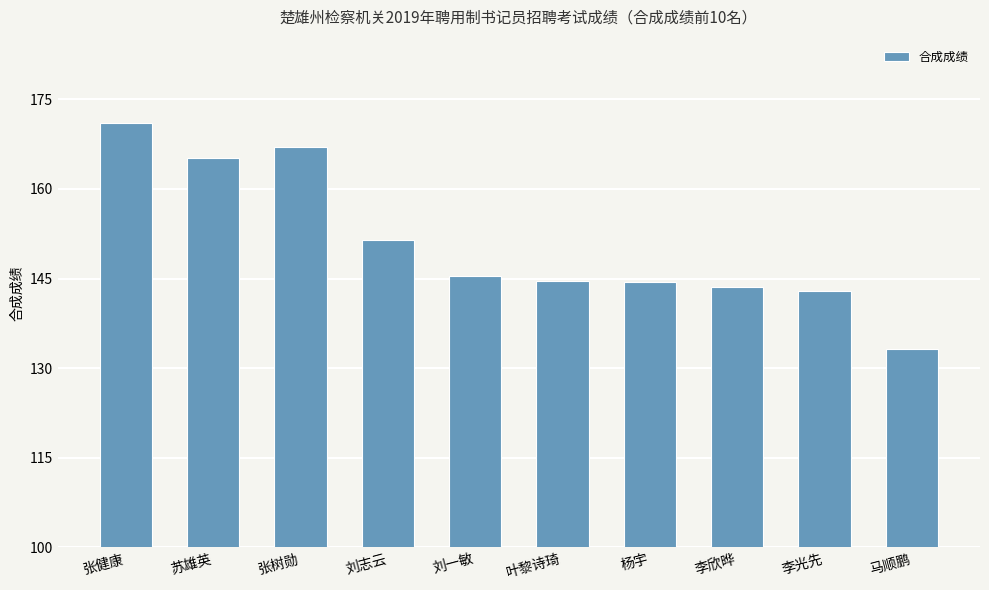

The chart shows a value of 258.3 at 杨宇. True or false?

False